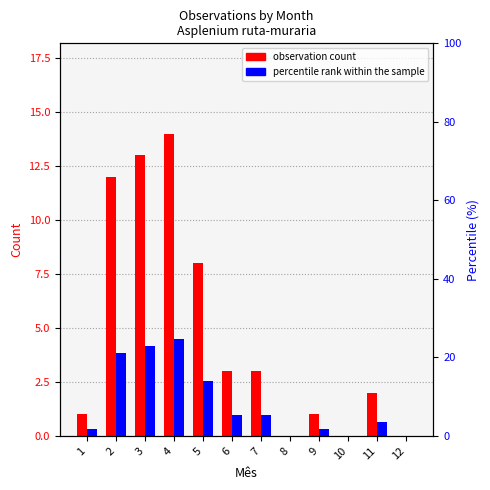

How many bars are there in each group?

2